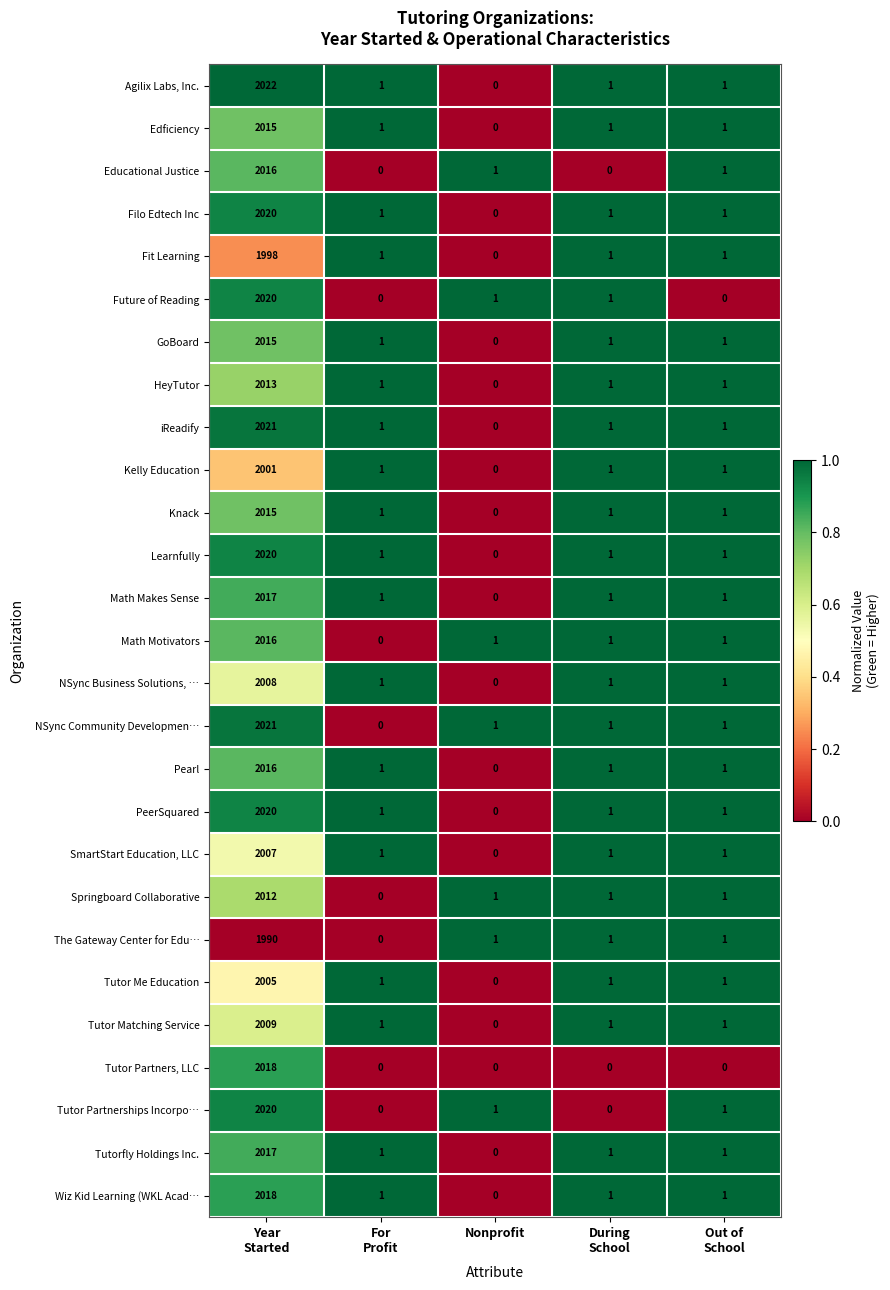

What is the average value of the Tutorfly Holdings Inc. series?

404